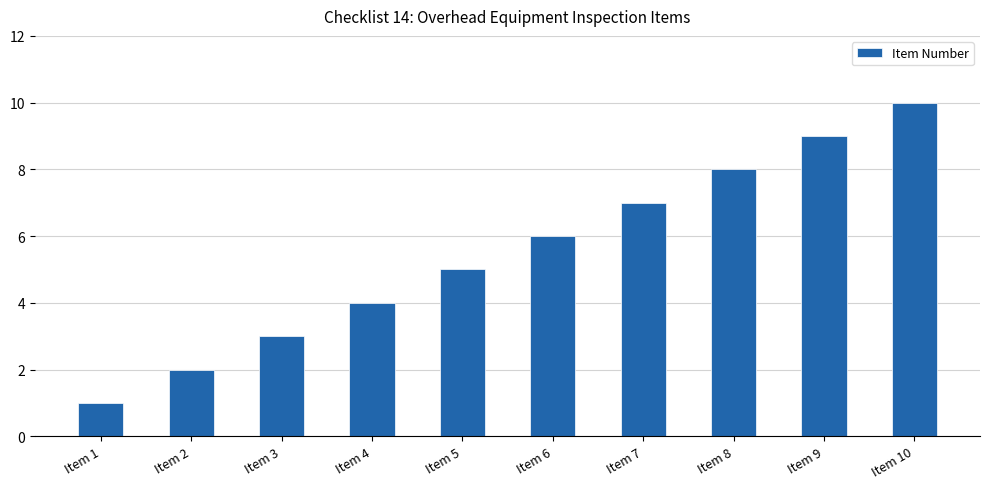

Reading left to right, transcribe all the data shown in this chart.

Item 1=1	Item 2=2	Item 3=3	Item 4=4	Item 5=5	Item 6=6	Item 7=7	Item 8=8	Item 9=9	Item 10=10